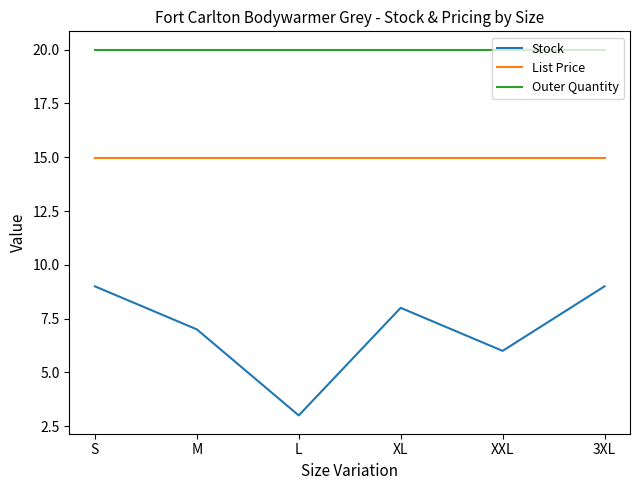

The value of Stock at S is 13.6. True or false?

False